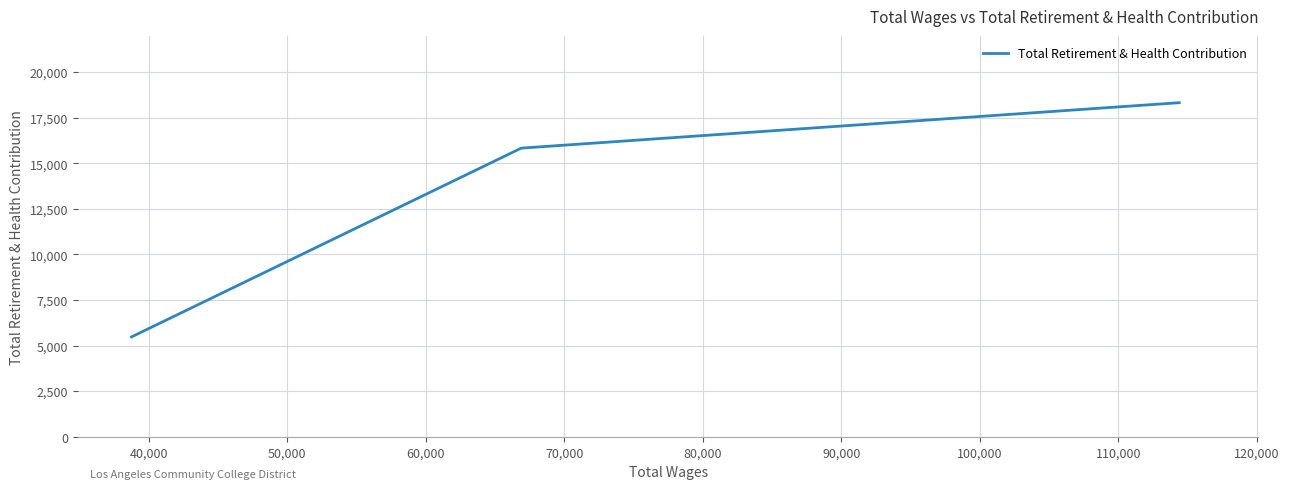

What is the average value?

13207